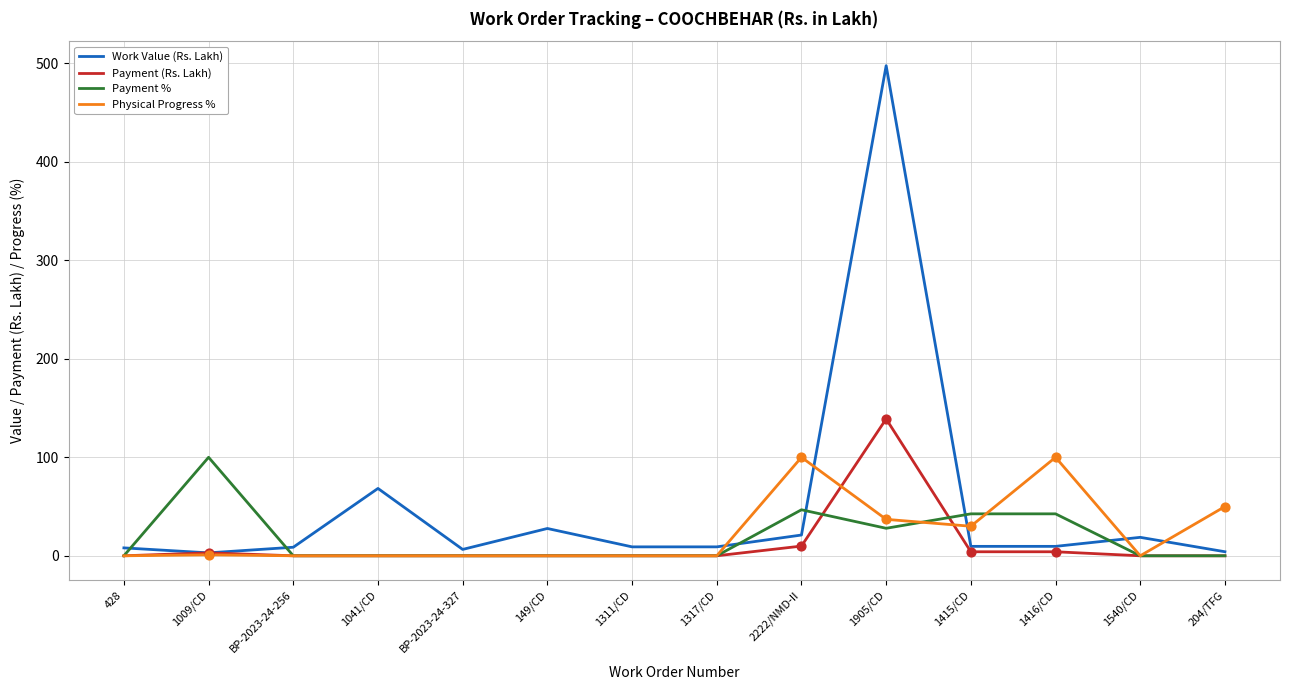

At which category is the sum across all series the highest?

1905/CD